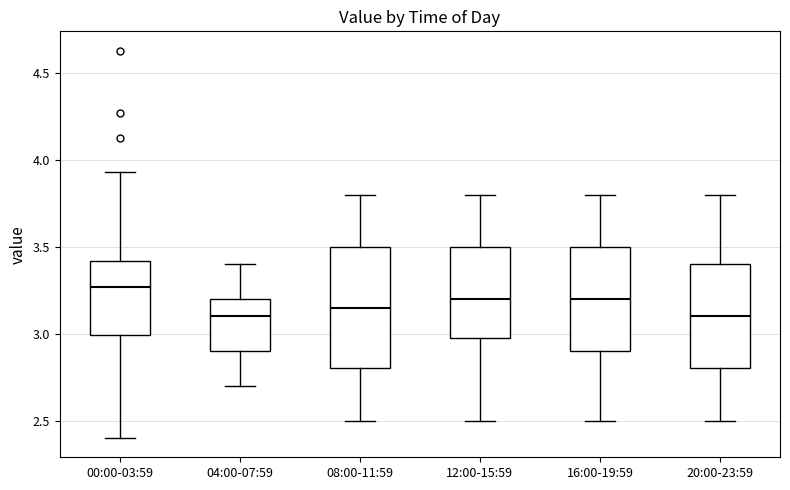

Which box's median line is the highest?

00:00-03:59